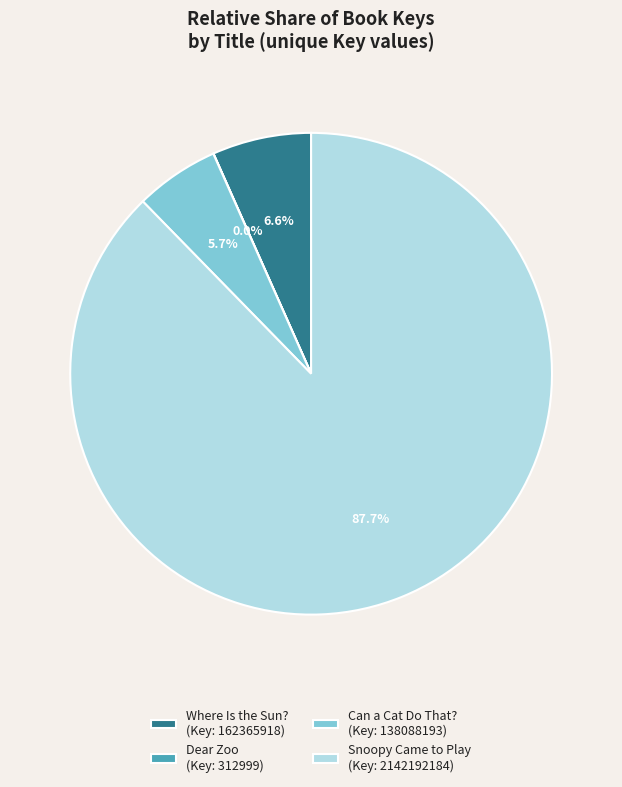

What portion of the pie excludes Can a Cat Do That? (Key: 138088193)?

94.3%